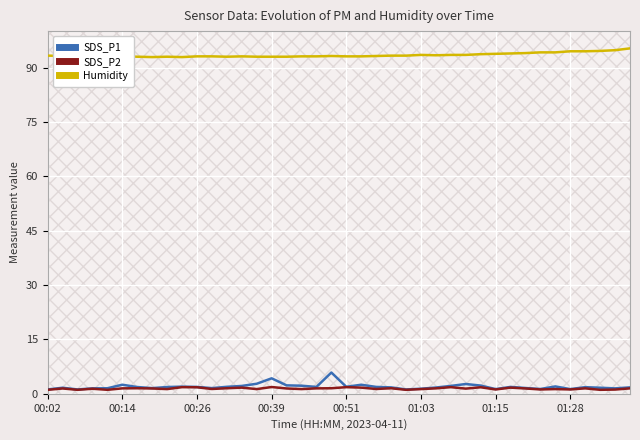

The value of Humidity at 00:39 is 93.0. True or false?

True